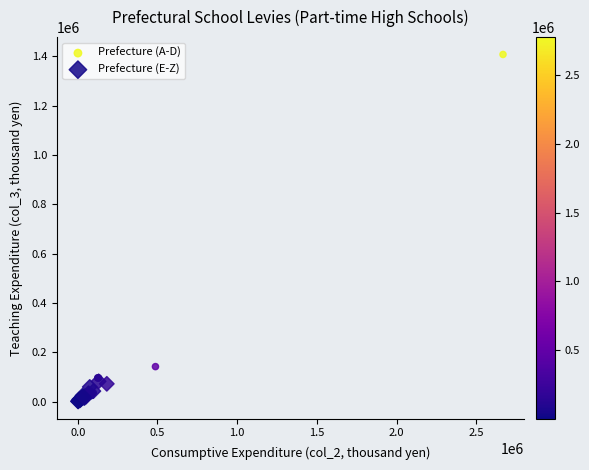

Which series has the largest Y range (max minus min)?

Prefecture (A-D)